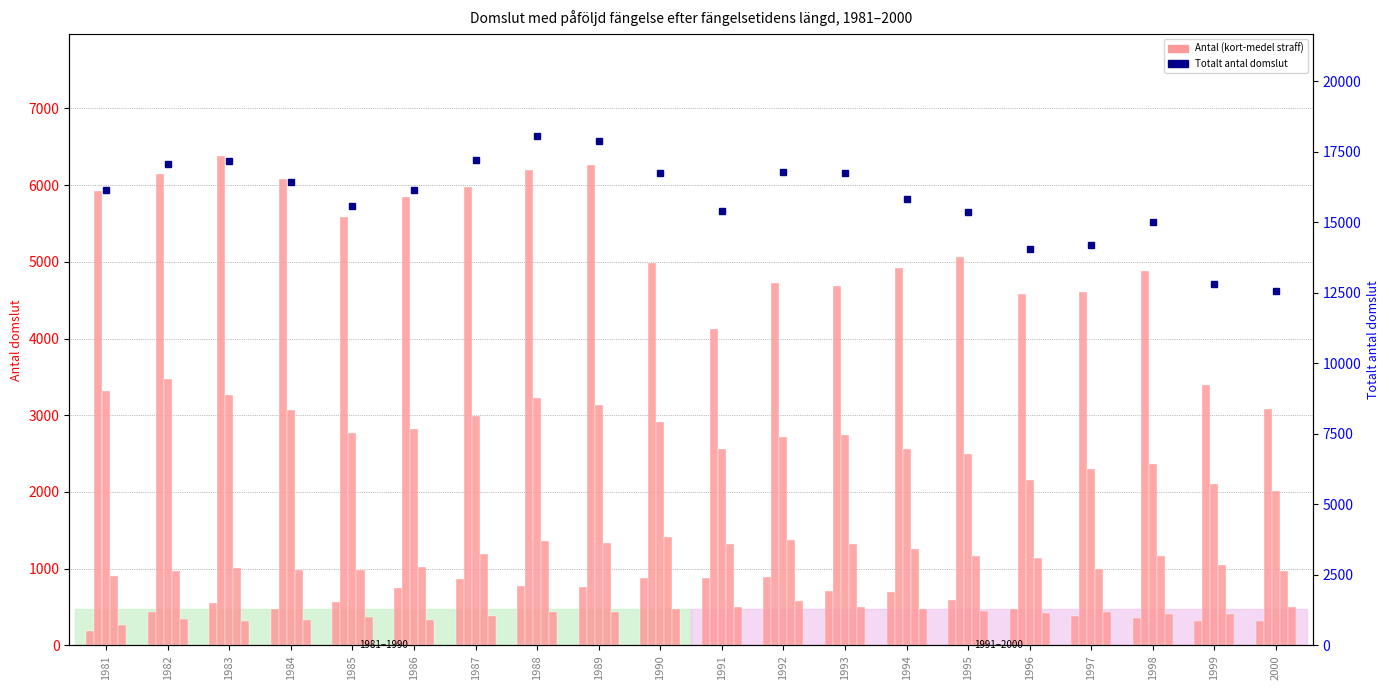

At which label does Mindre än 1 mån first exceed 593?

1986